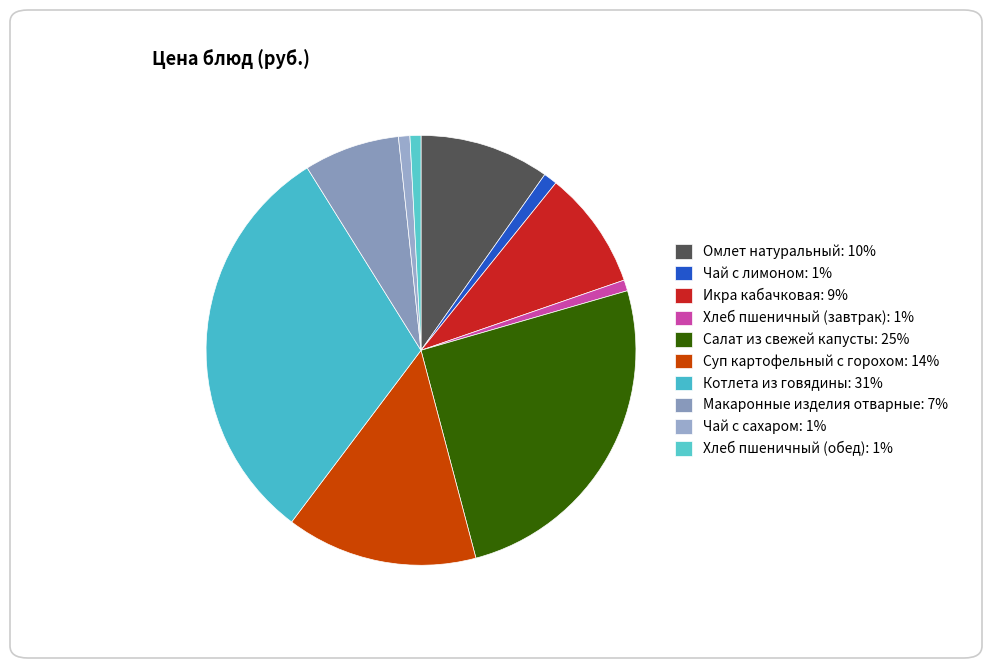

Do Котлета из говядины and Икра кабачковая together represent more than half of the pie?

No